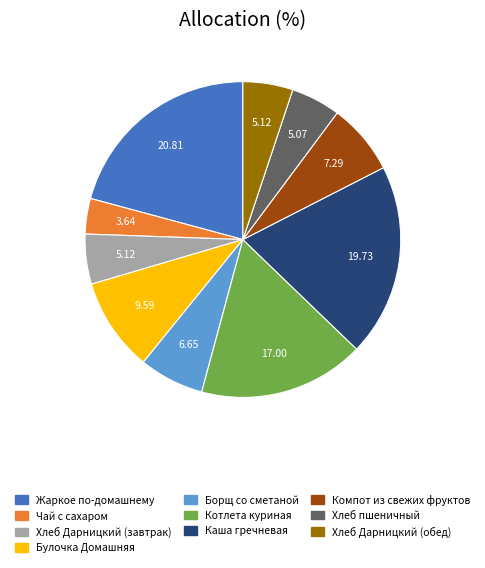

True or false: Булочка Домашняя accounts for 17% of the total.

False